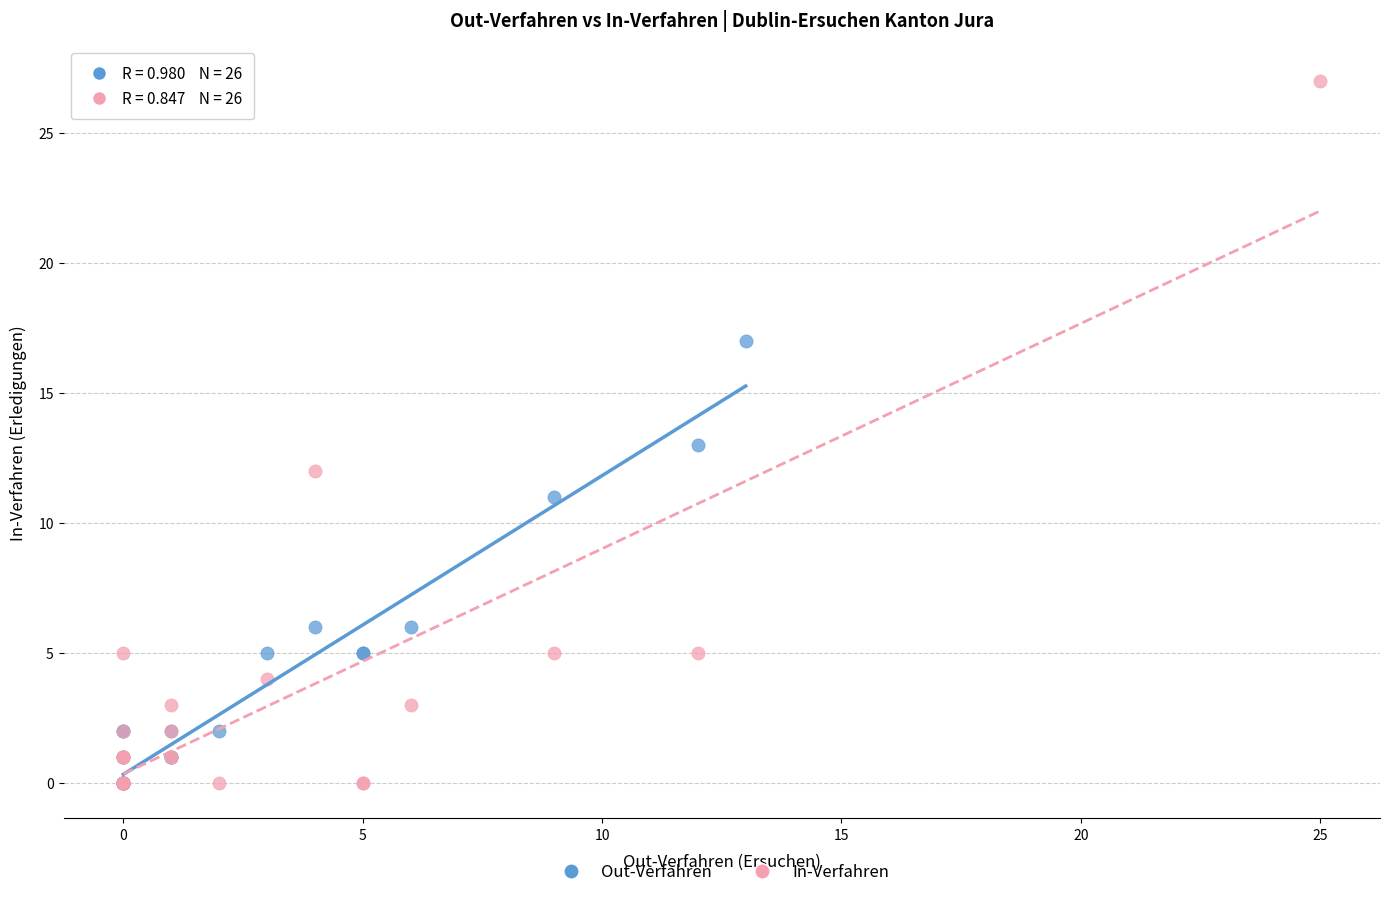

Which series has the widest spread of Y values?

In-Verfahren